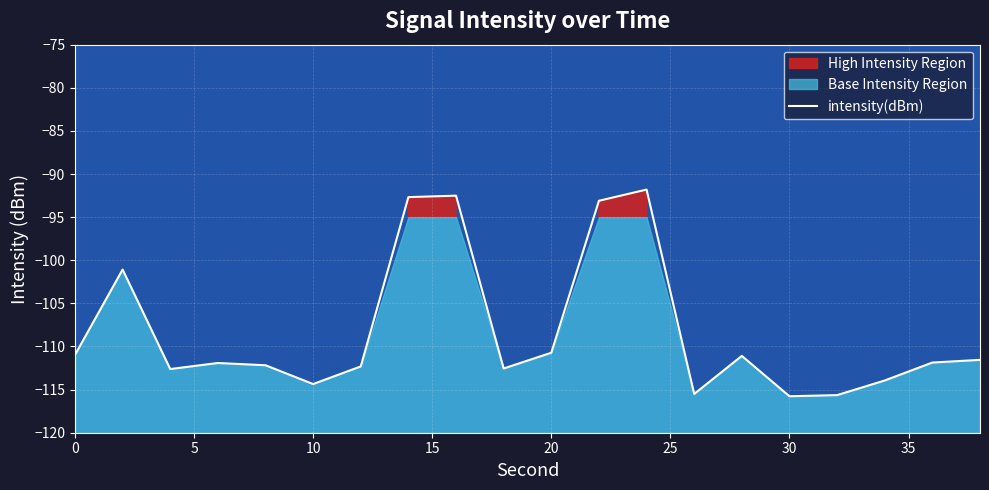

Reading left to right, transcribe all the data shown in this chart.

-111.0	-101.1	-112.6	-111.9	-112.2	-114.4	-112.3	-92.7	-92.5	-112.6	-110.7	-93.1	-91.8	-115.5	-111.1	-115.8	-115.6	-113.9	-111.9	-111.6